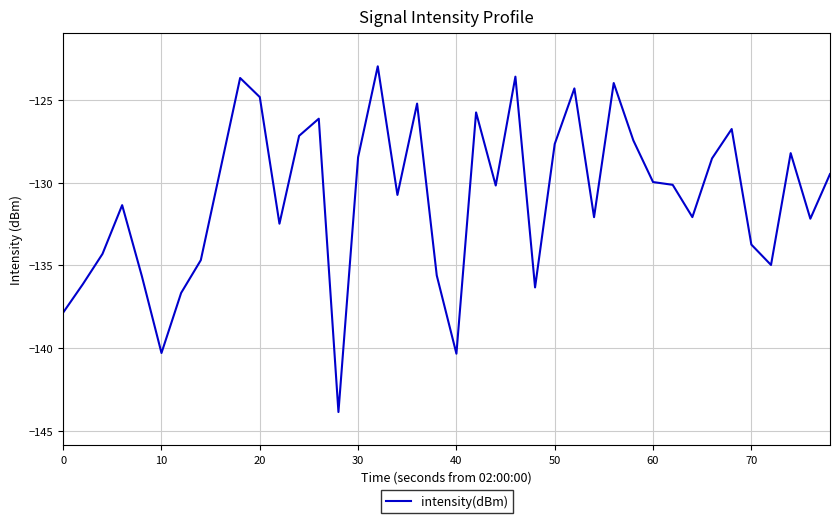

What is the sum of all values?

-5234.6